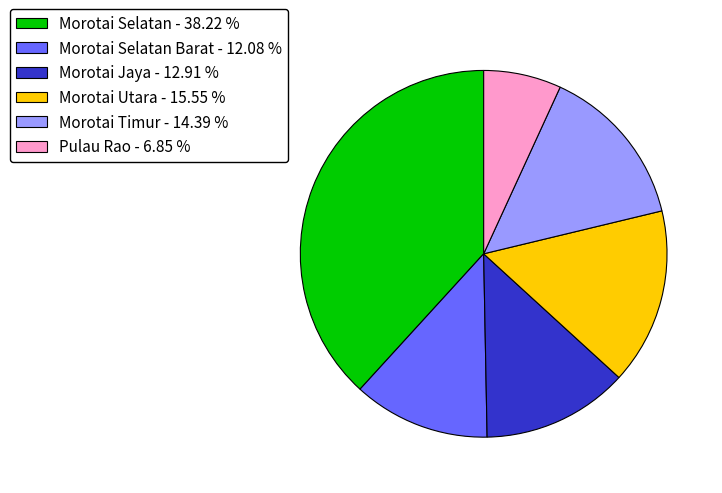

Combined, do Morotai Utara - 15.55 % and Morotai Timur - 14.39 % account for over 50%?

No